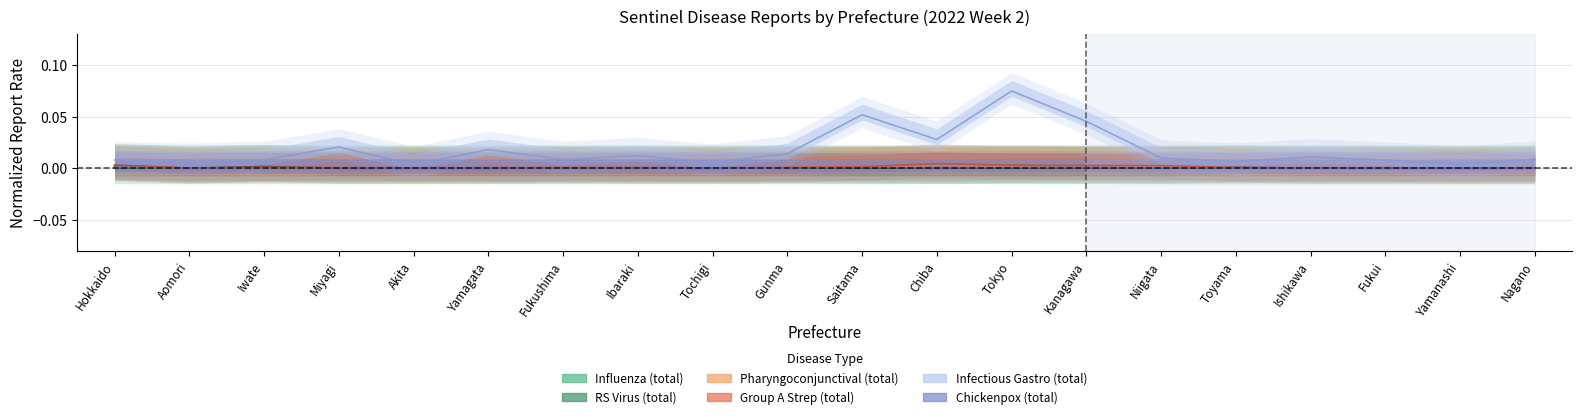

What is the label of the 1st point from the left?

Hokkaido